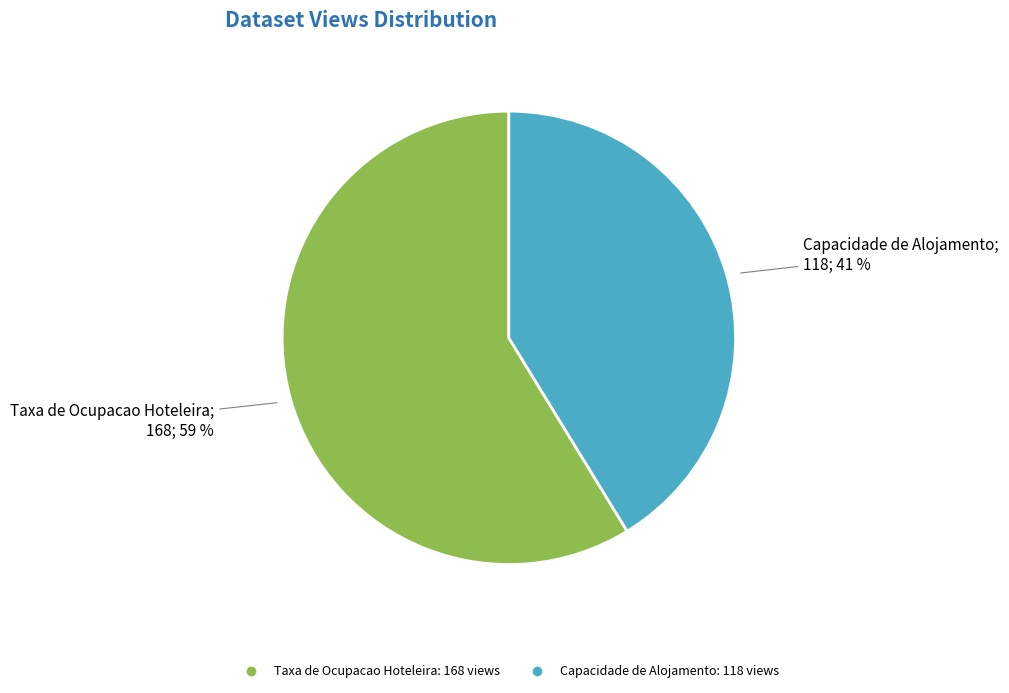

Rank the categories by value from highest to lowest.

Taxa de Ocupacao Hoteleira, Capacidade de Alojamento